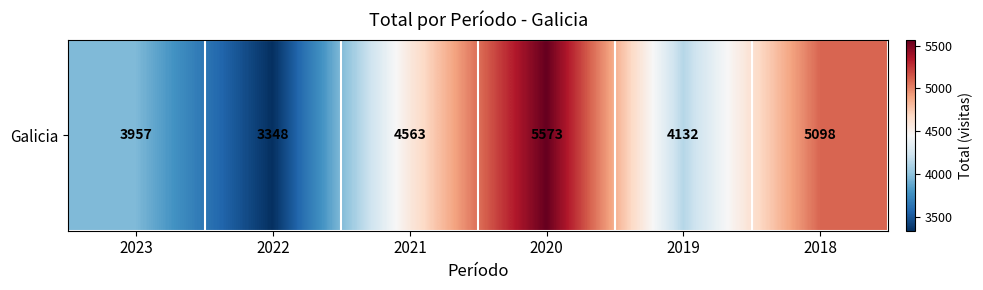

Which has a higher value, 2020 or 2019?

2020